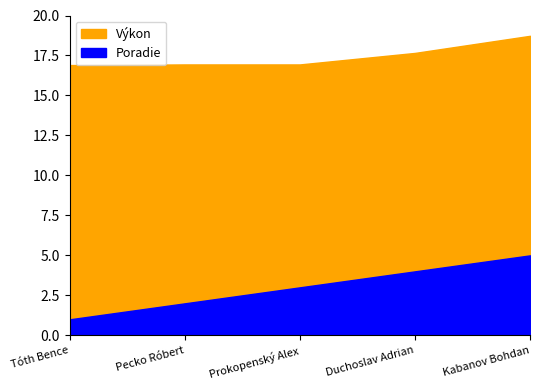

What are all the series names shown in the legend?

Poradie, Výkon